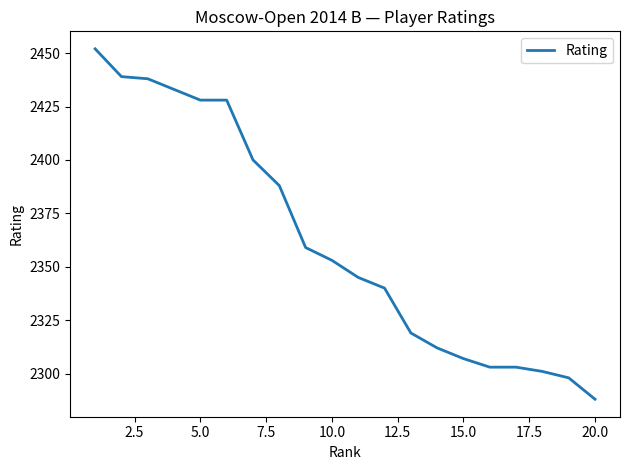

Reading left to right, transcribe all the data shown in this chart.

2452	2439	2438	2433	2428	2428	2400	2388	2359	2353	2345	2340	2319	2312	2307	2303	2303	2301	2298	2288